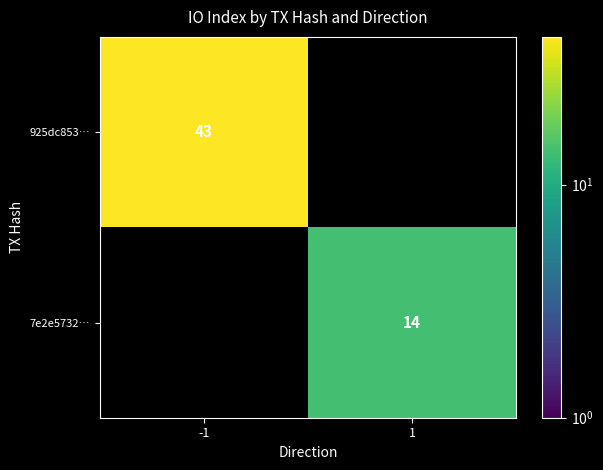

Is it true that 7e2e5732… equals 20 at 1?

False